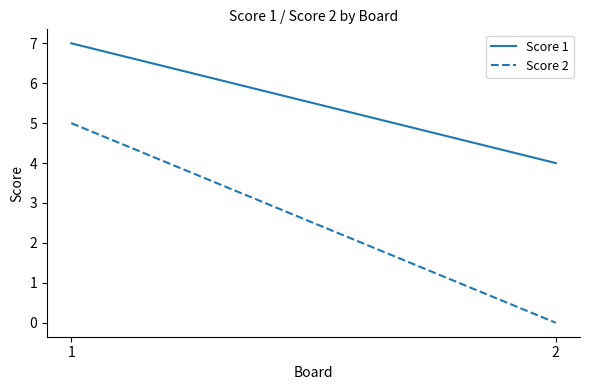

Reading left to right, transcribe all the data shown in this chart.

Score 1: 1=7	2=4
Score 2: 1=5	2=0